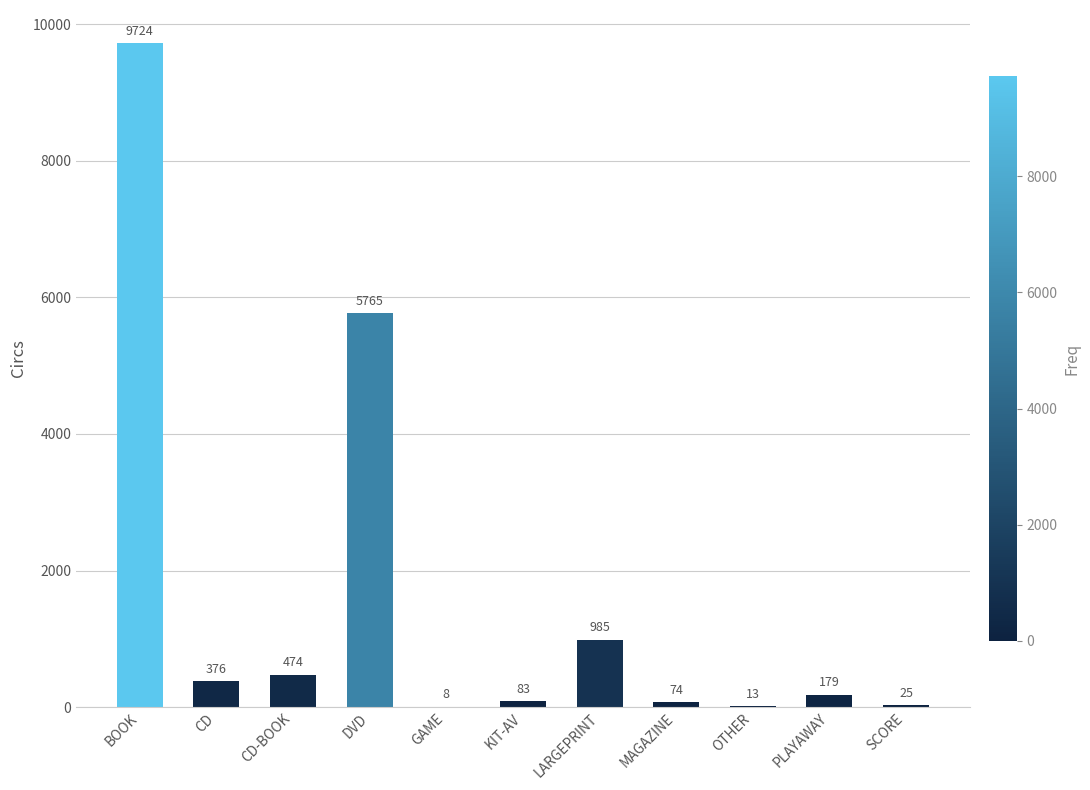

How many series are shown in this chart?

1